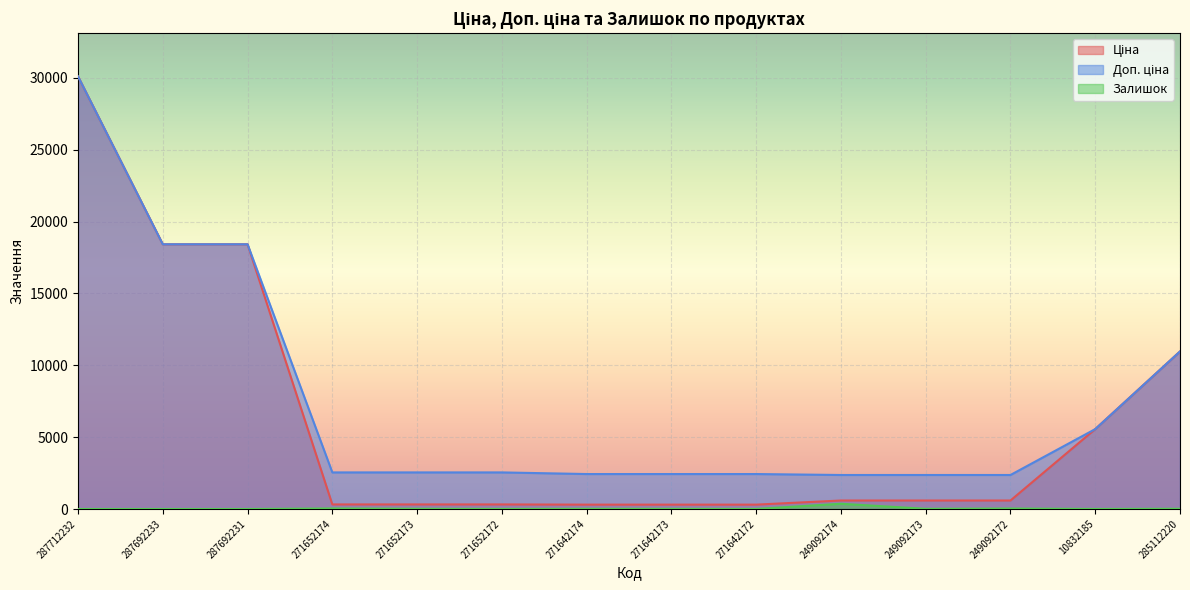

At which category is the sum across all series the highest?

287712232